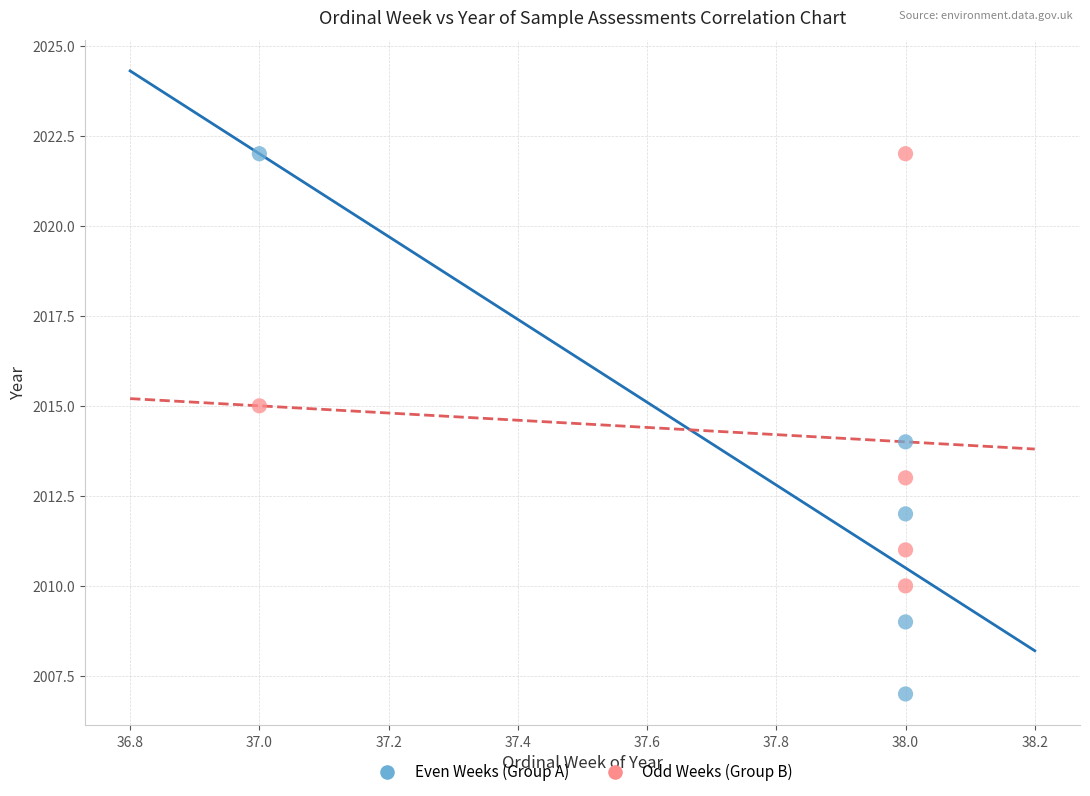

Which series reaches the minimum Y coordinate?

Even Weeks (Group A)